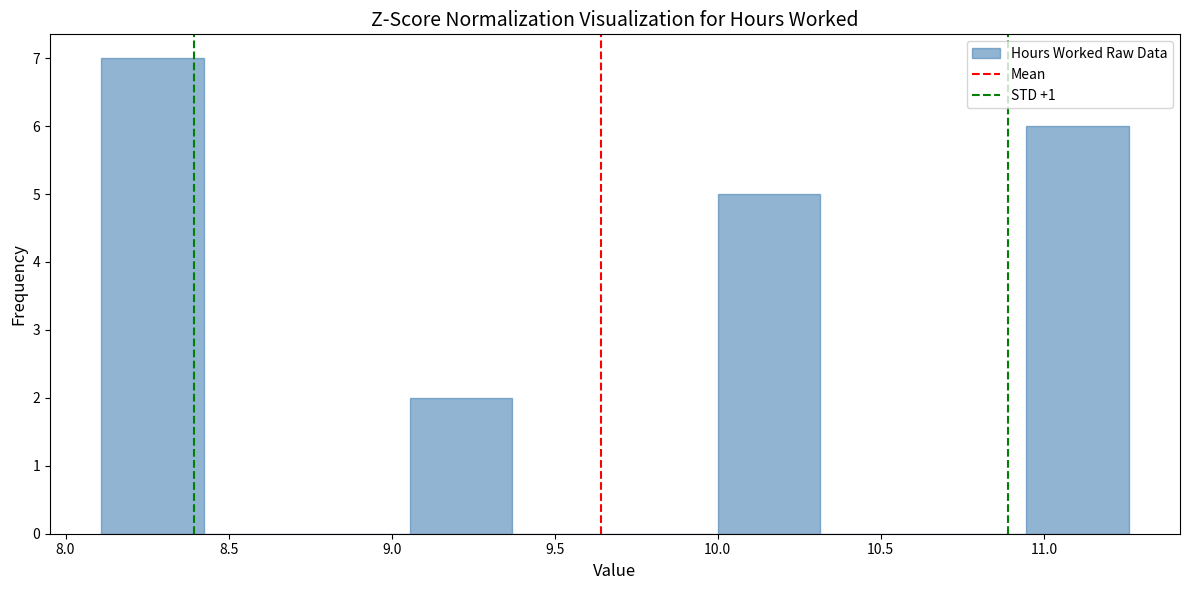

Reading left to right, transcribe this chart: for each bar, give the range it covers on the x-axis and its height. Neither the bar edges nor the heights are printed on the chart, so give them approximately, as read against the axes.

8.110 to 8.425: 7
8.425 to 8.740: 0
8.740 to 9.055: 0
9.055 to 9.370: 2
9.370 to 9.685: 0
9.685 to 10.000: 0
10.000 to 10.315: 5
10.315 to 10.630: 0
10.630 to 10.945: 0
10.945 to 11.260: 6